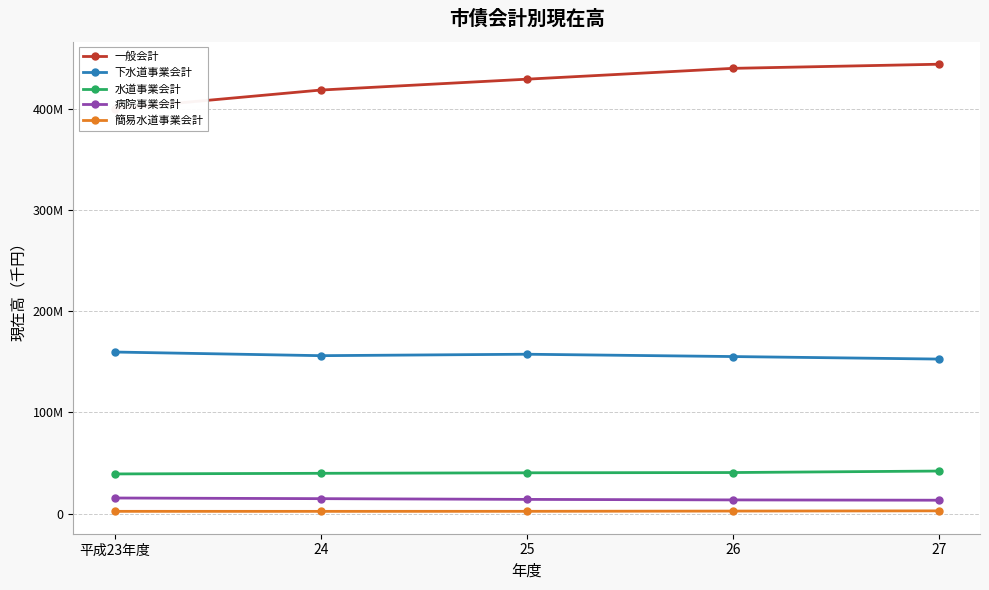

Which series has the largest total across all categories?

一般会計